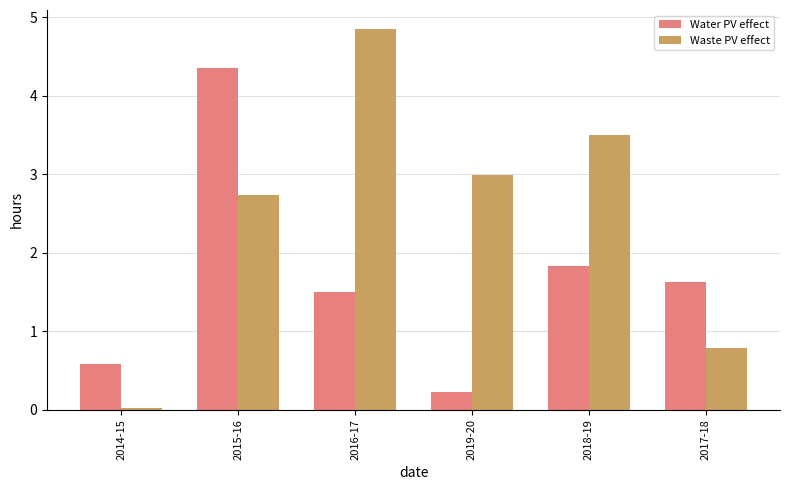

Which series has the largest total across all categories?

Waste PV effect